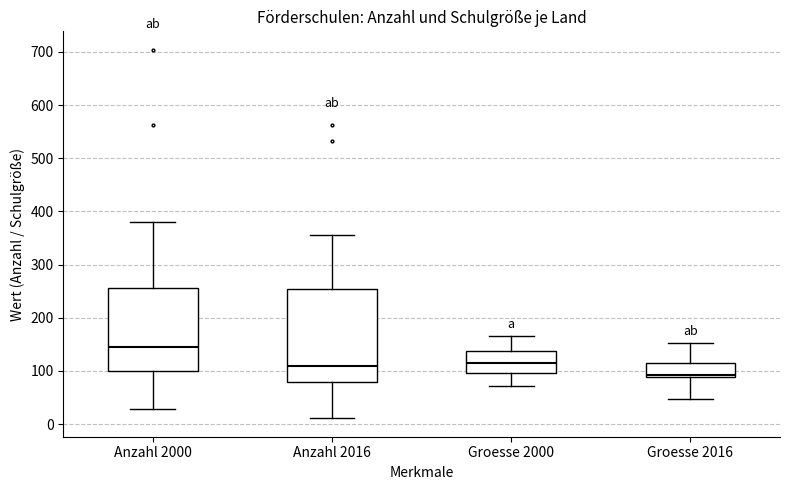

Which box is the tallest, from its lower edge to its upper edge?

Anzahl 2016